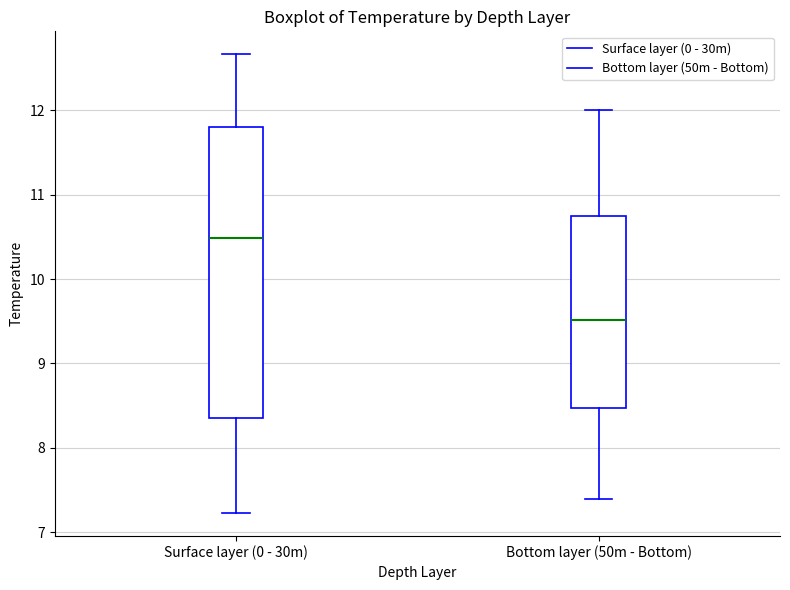

Where does the lower whisker of the box for Bottom layer (50m - Bottom) end on the y-axis? The values are not printed on the chart, so give them approximately, as read against the axis.

7.4